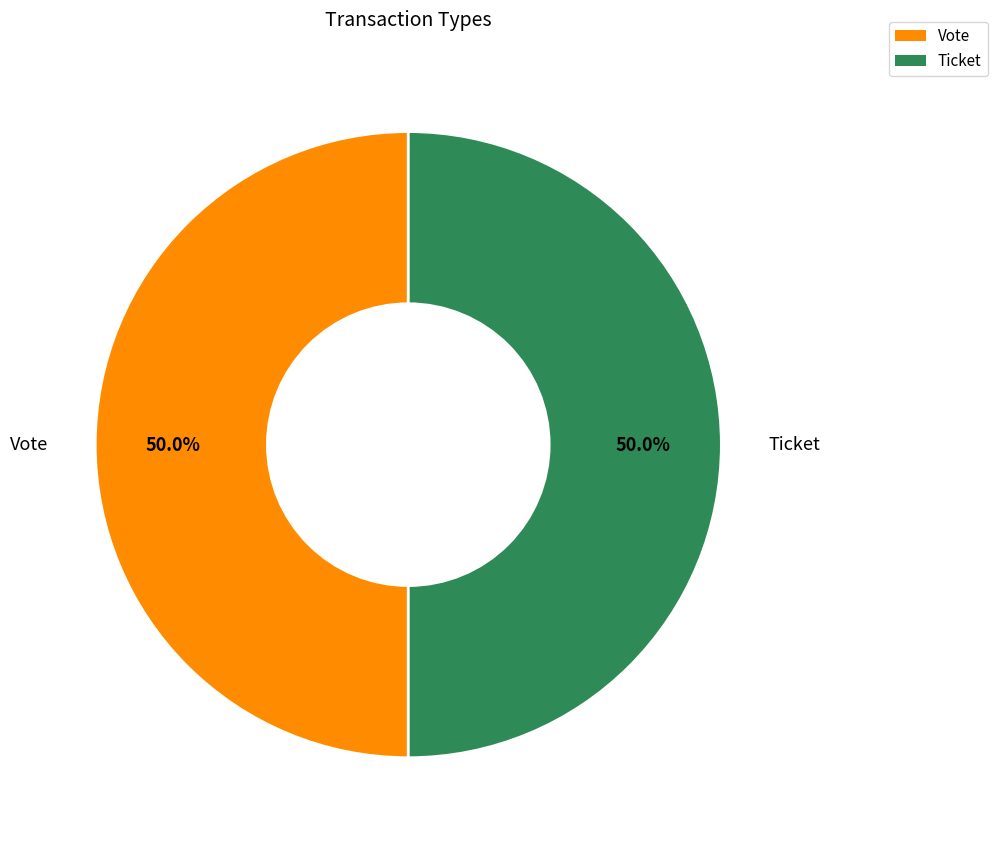

How much of the chart is everything except Ticket?

50.0%